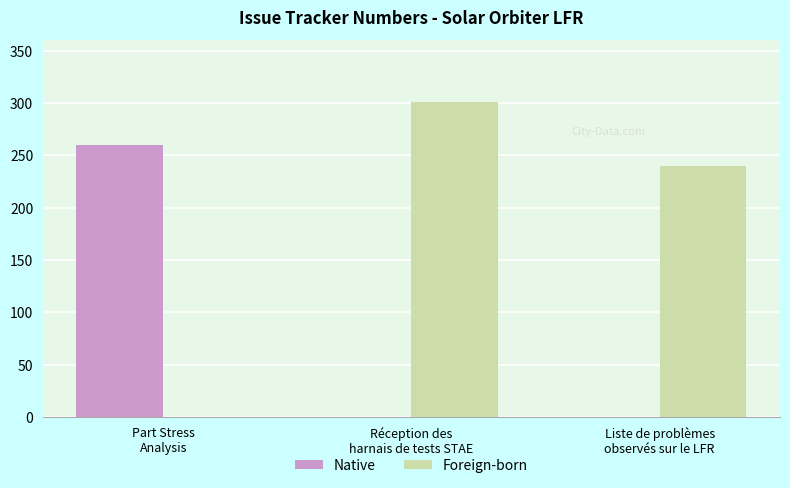

What is the maximum value for Foreign-born?

301